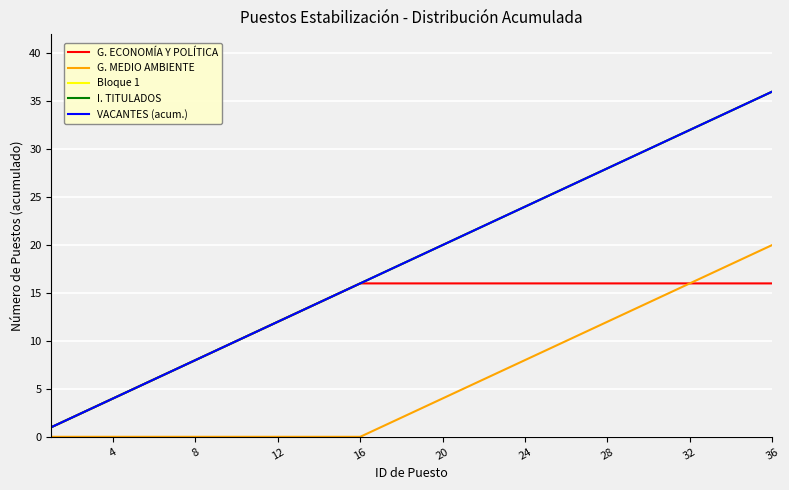

Is this an area chart (filled region under the line)?

No